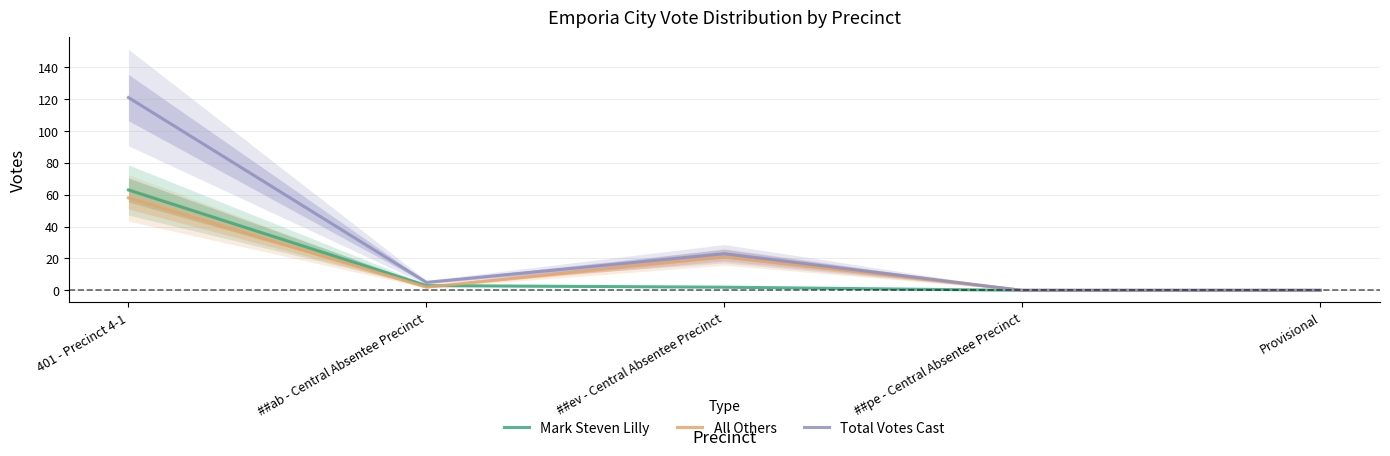

What is the difference between the second highest and minimum values in the Total Votes Cast series?

23